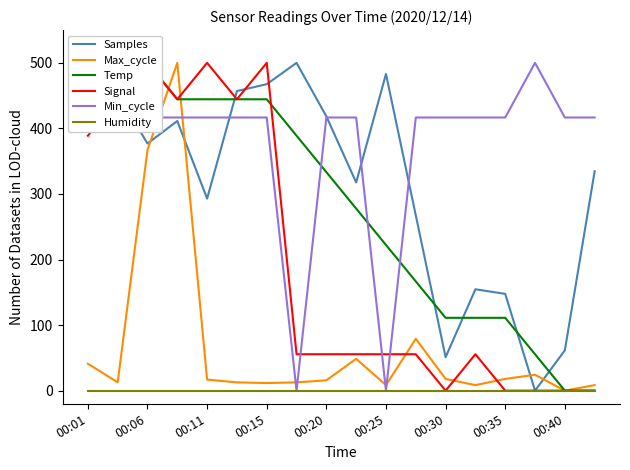

Is the value of Max_cycle at 00:35 greater than the value of Humidity at 00:06?

Yes